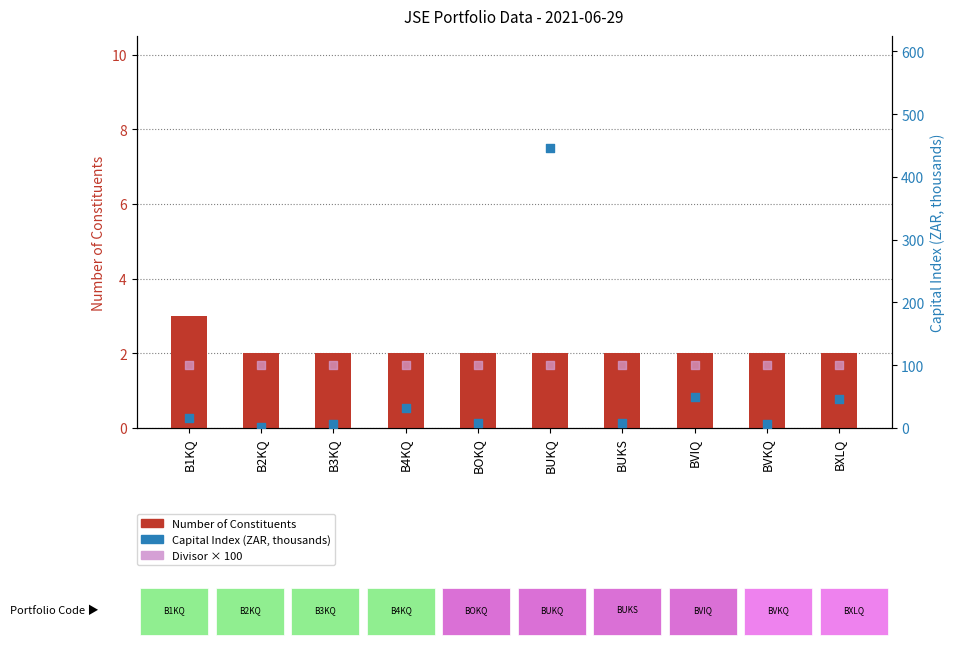

At which category is the sum across all series the highest?

BUKQ